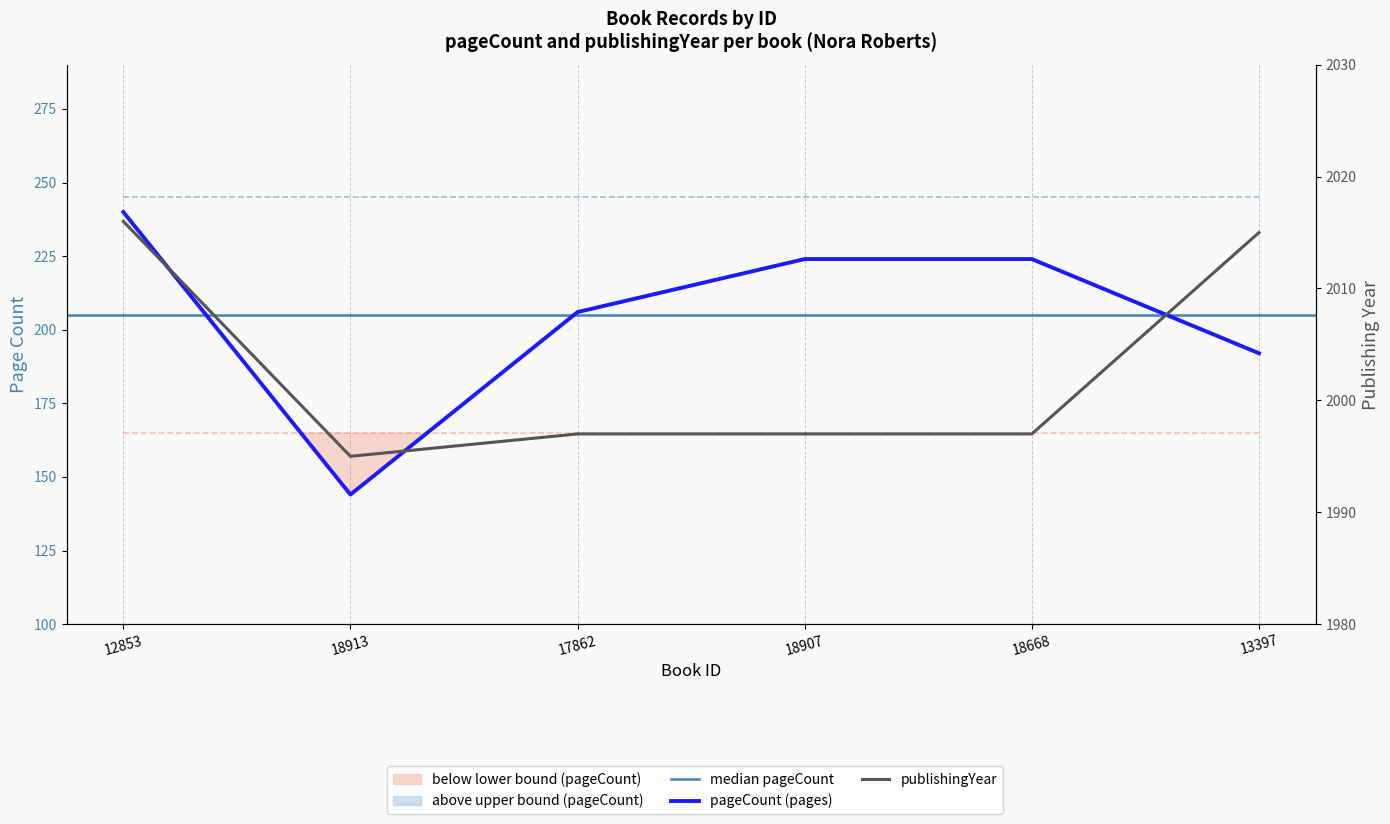

The value of pageCount at 18668 is 224. True or false?

True